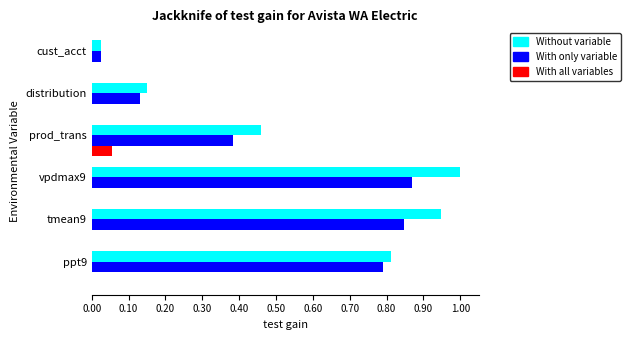

At which category is the sum across all series the highest?

vpdmax9